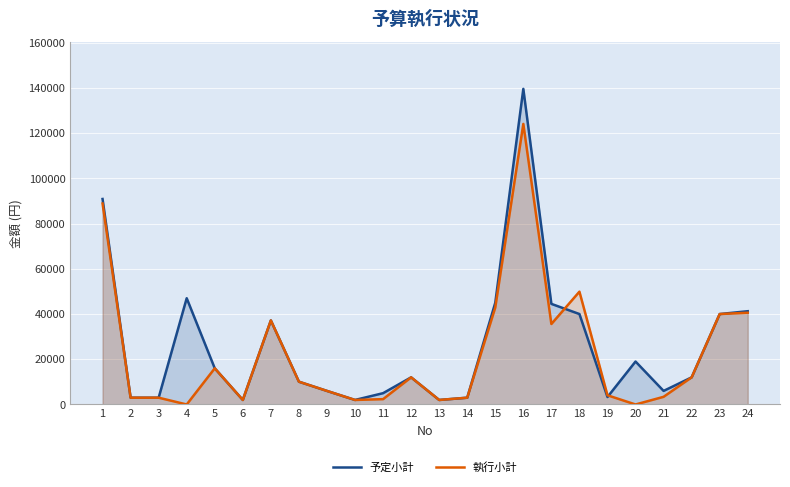

What are all the series names shown in the legend?

予定小計, 執行小計